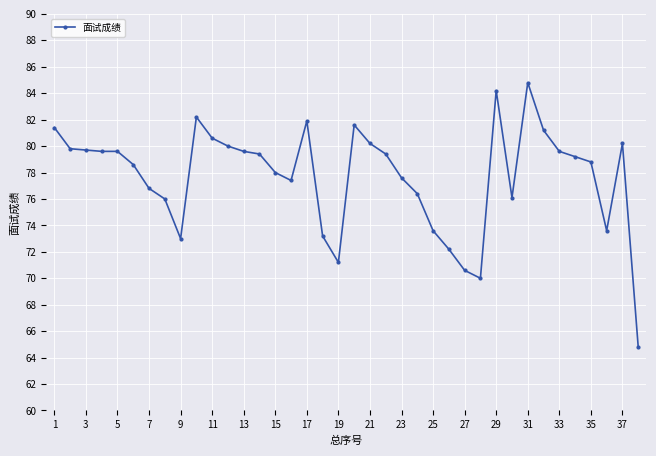

What is the difference between the maximum and minimum values?

20.0